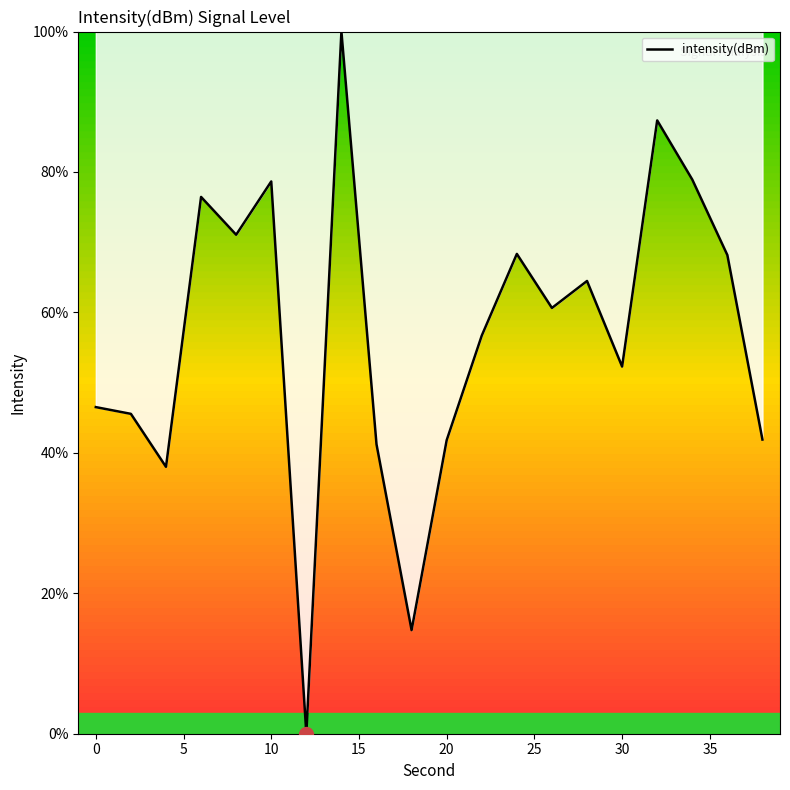

What is the difference between the maximum and minimum values?

100.0